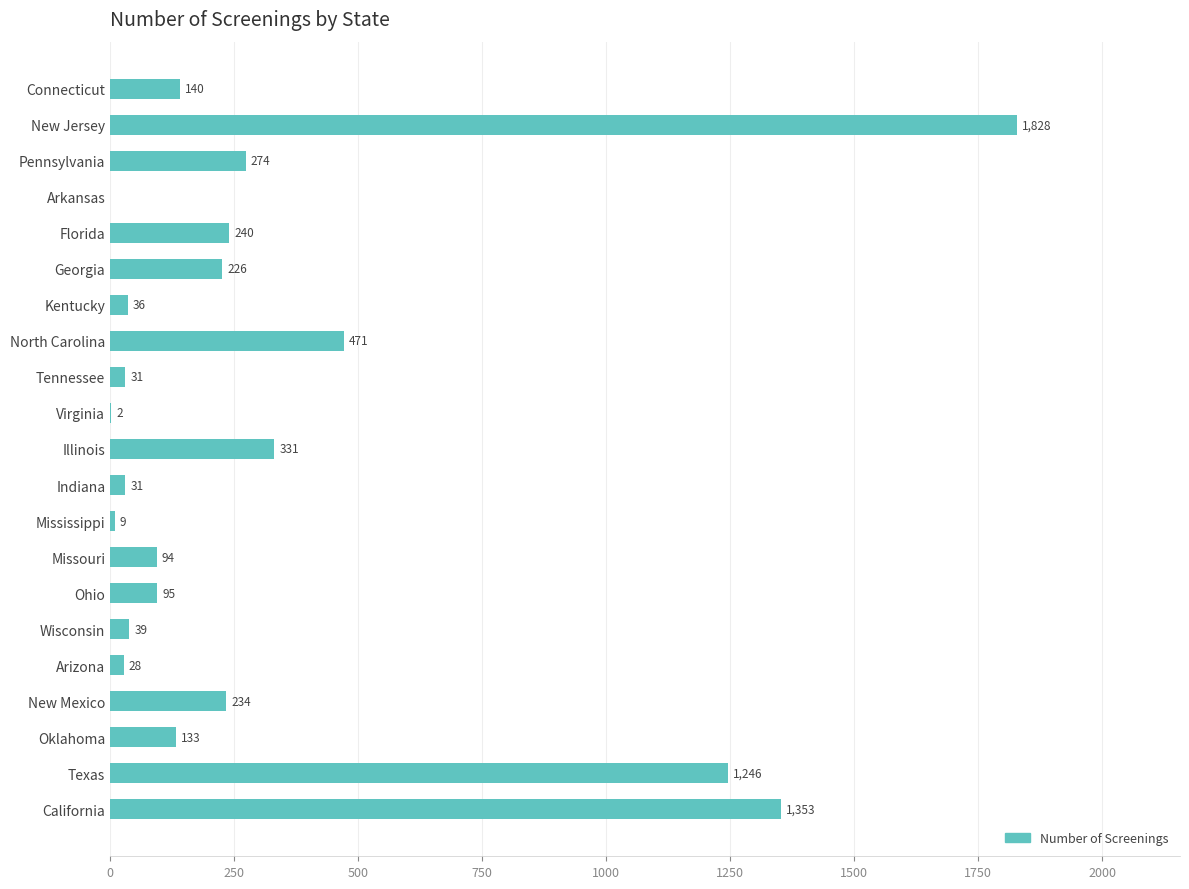

What is the sum of all values?

6841